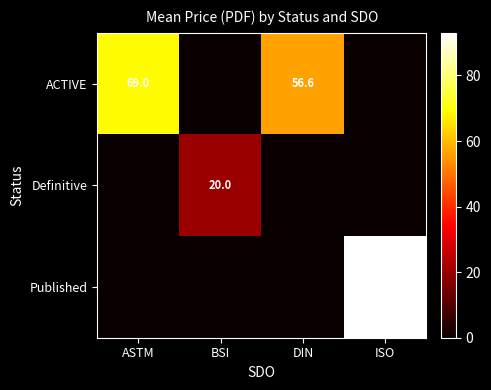

Count the number of categories in the chart.

4